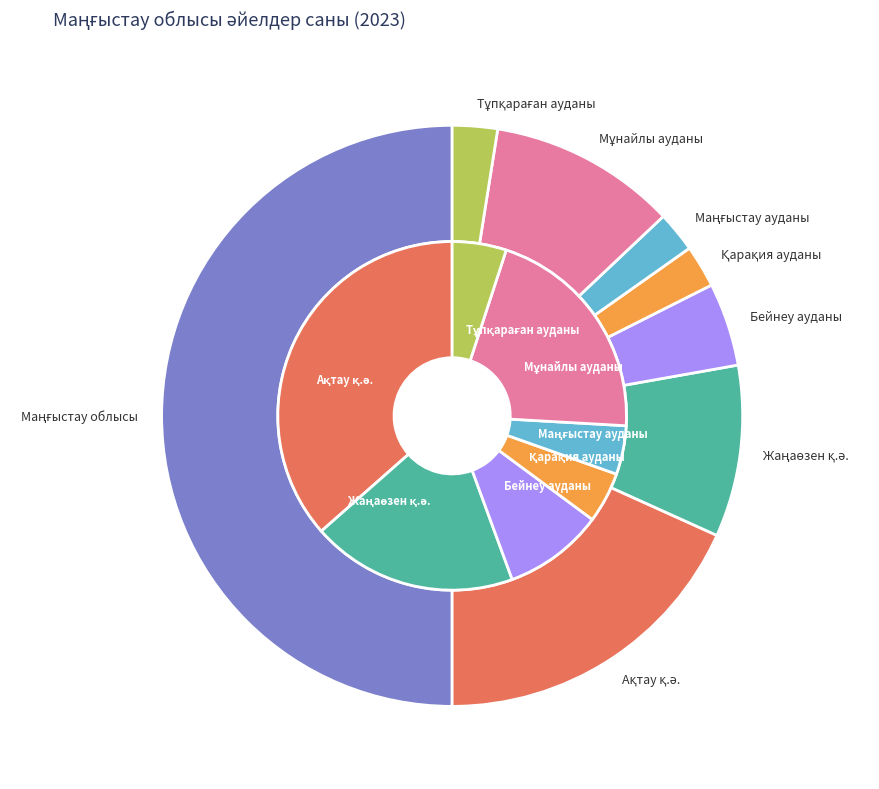

Which slice is the smallest?

Маңғыстау ауданы